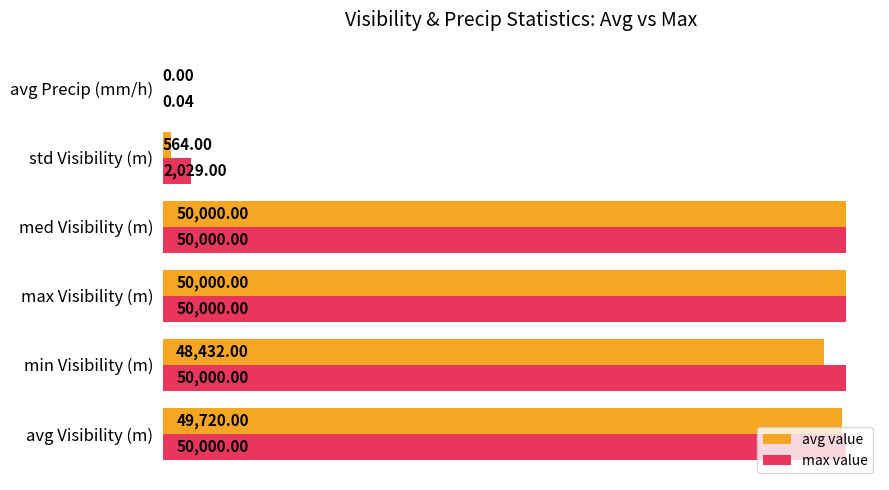

Which series has the largest total across all categories?

max value